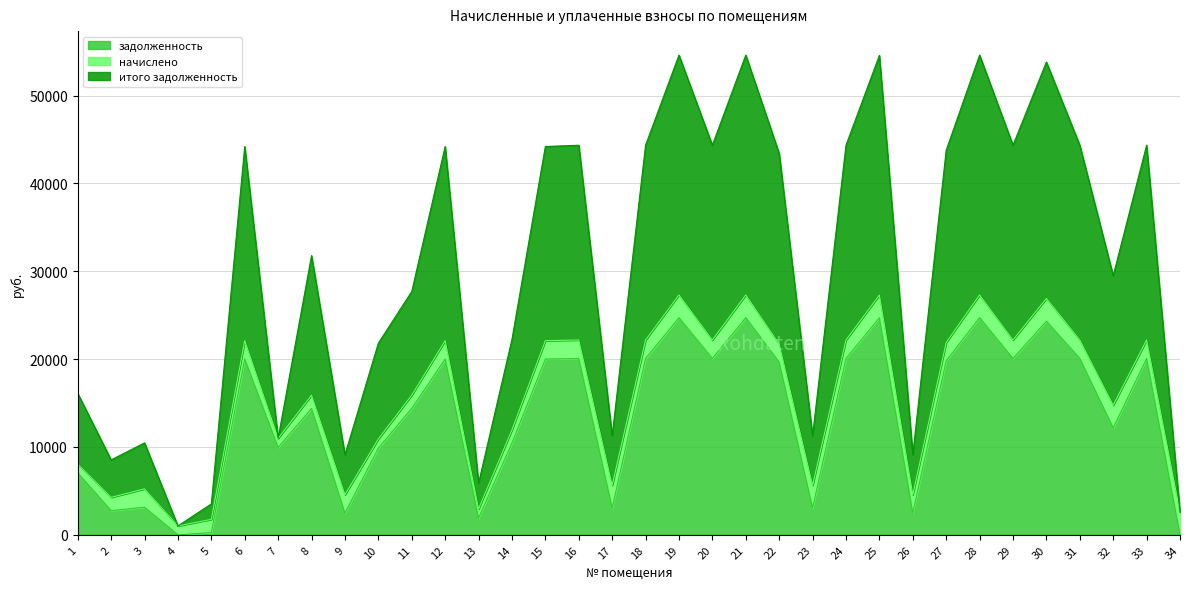

What is the sum of all итого задолженность values?

1035542.9